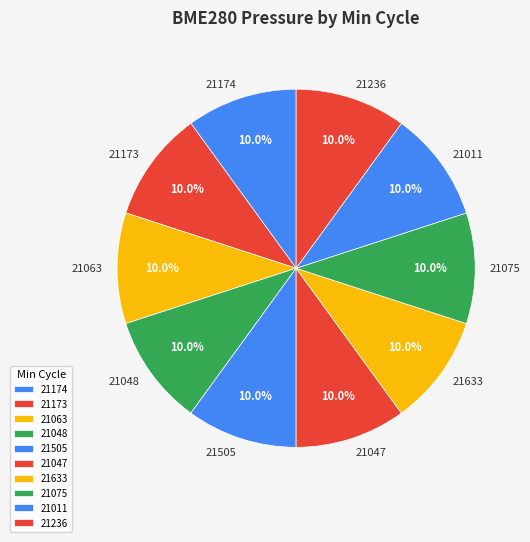

How many slices are in this pie chart?

10